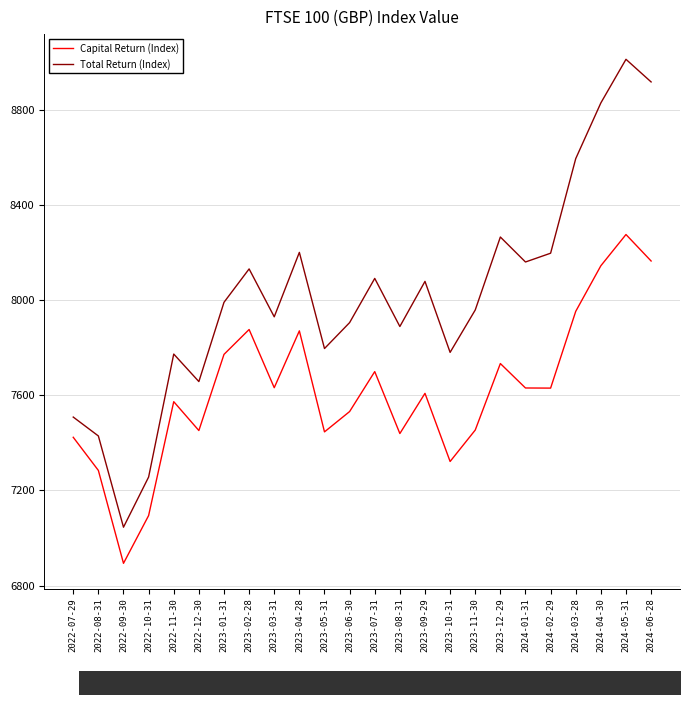

True or false: Capital Return (Index) and Total Return (Index) cross at least once.

False